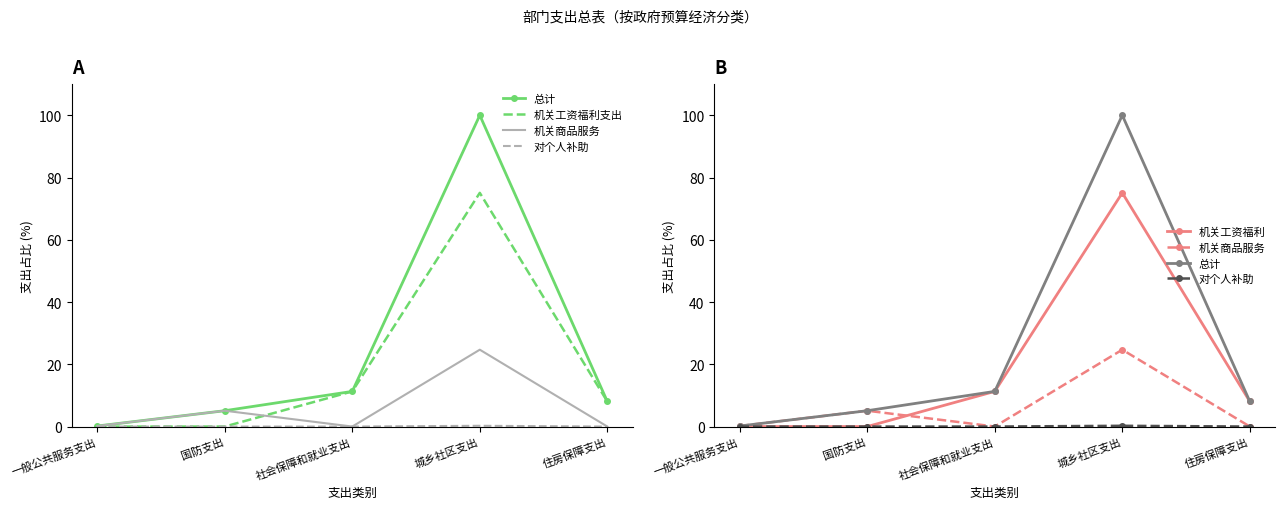

Rank the categories by 机关商品和服务支出 value from lowest to highest.

社会保障和就业支出, 住房保障支出, 一般公共服务支出, 国防支出, 城乡社区支出